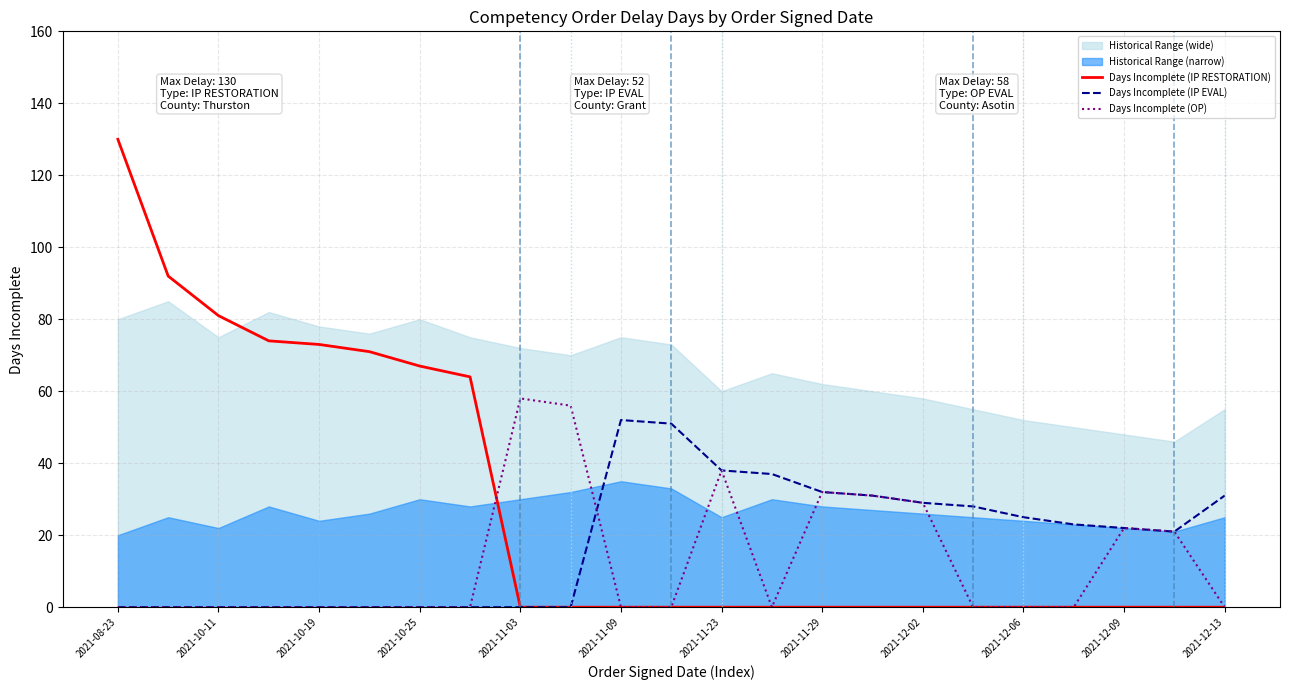

The value of Days Incomplete (IP EVAL) at 17 is 16. True or false?

False